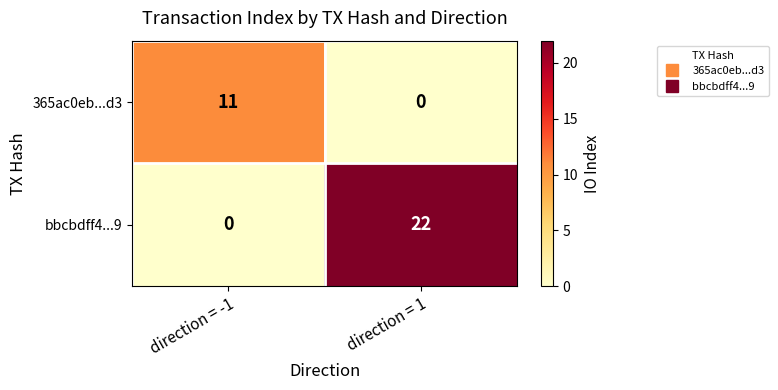

Which series has the largest range (max minus min)?

bbcbdff4...9